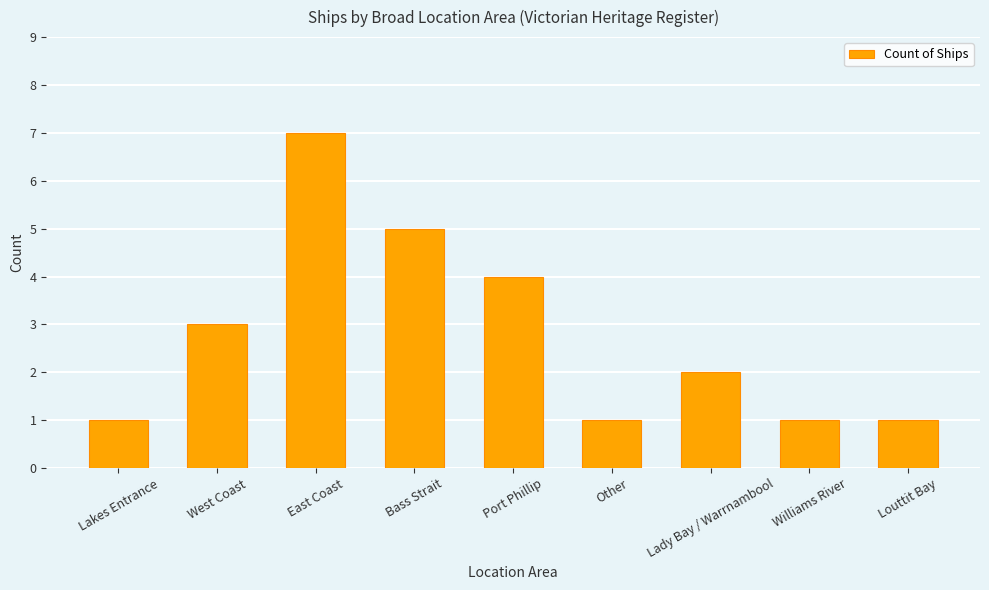

Is it true that the value at West Coast is 1?

False